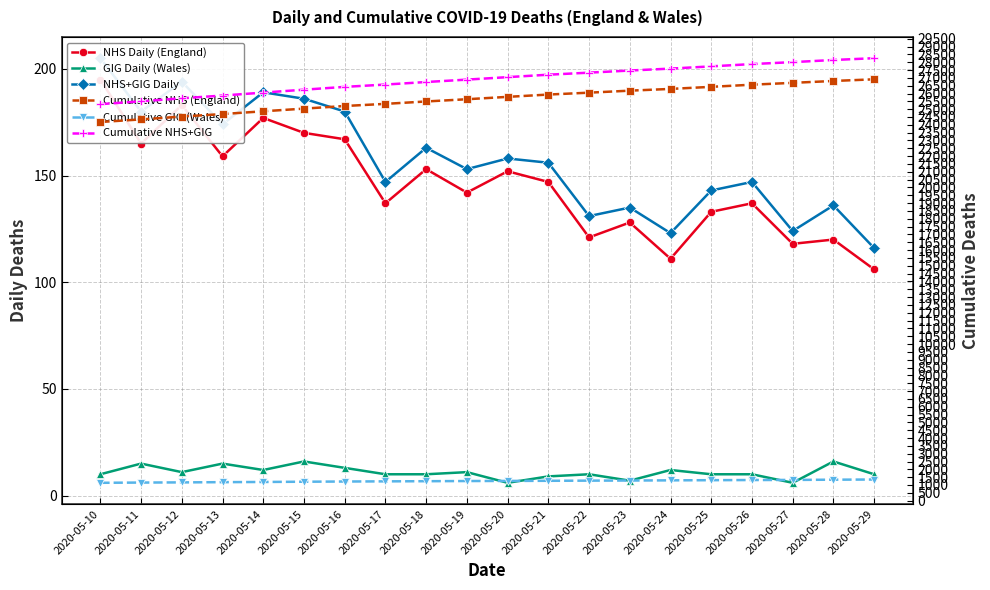

Which series has the largest range (max minus min)?

Cumulative NHS+GIG